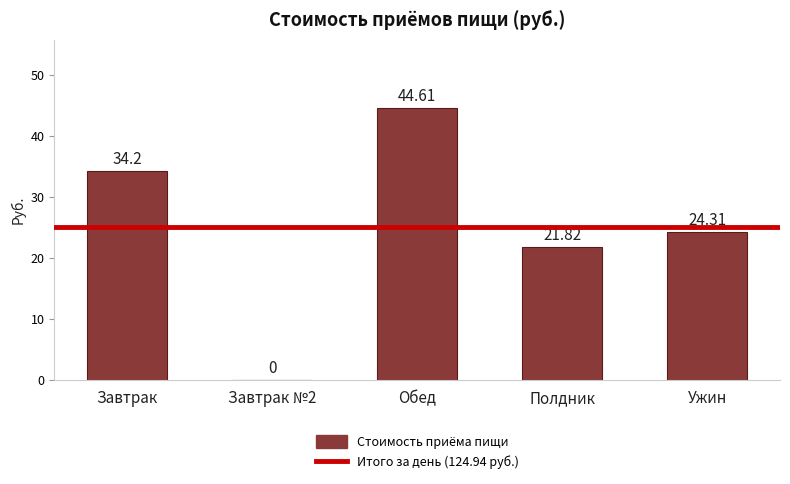

Are the bars horizontal?

No